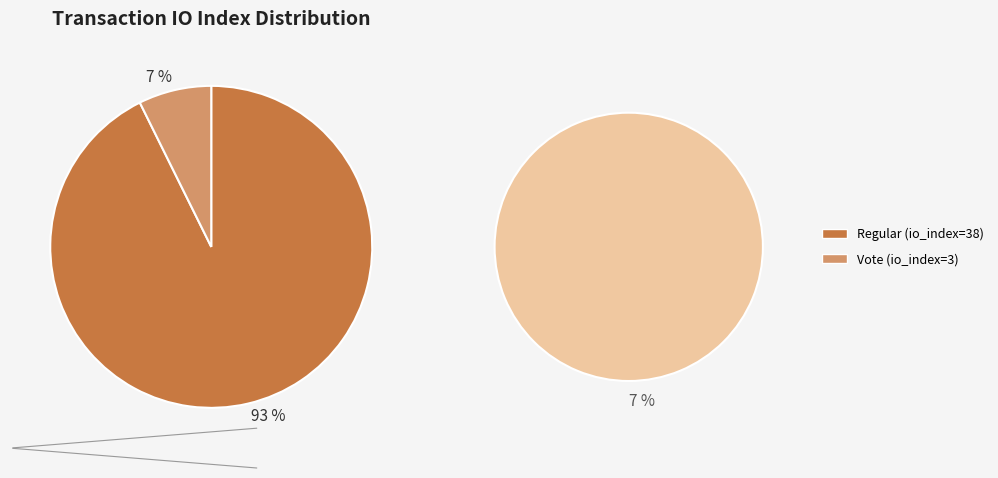

Rank the categories by value from highest to lowest.

Regular (io_index=38), Vote (io_index=3)